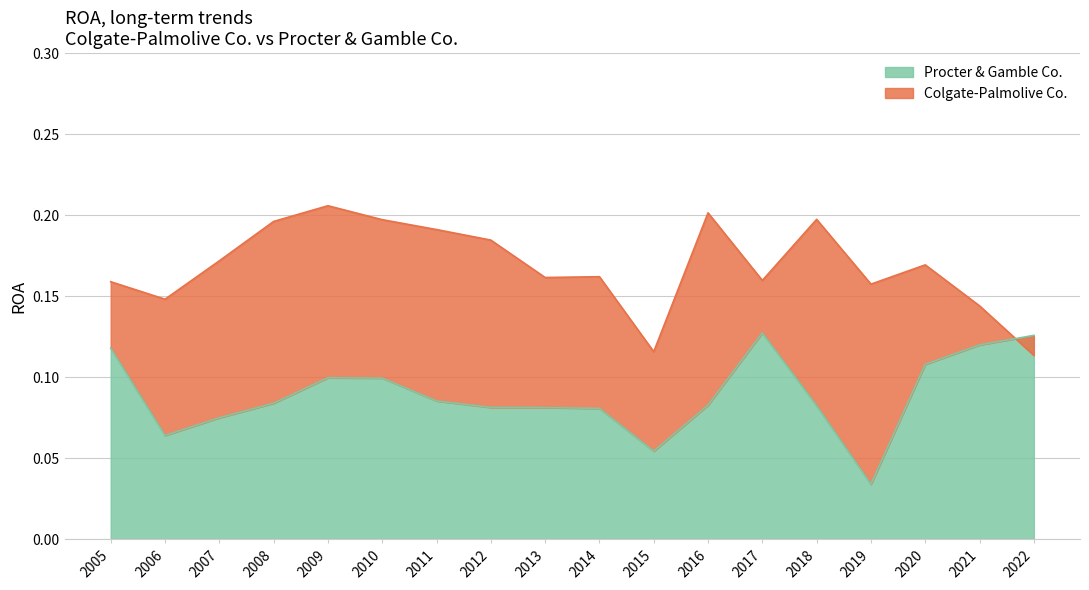

Which has a higher value, 2007 or 2008?

2008